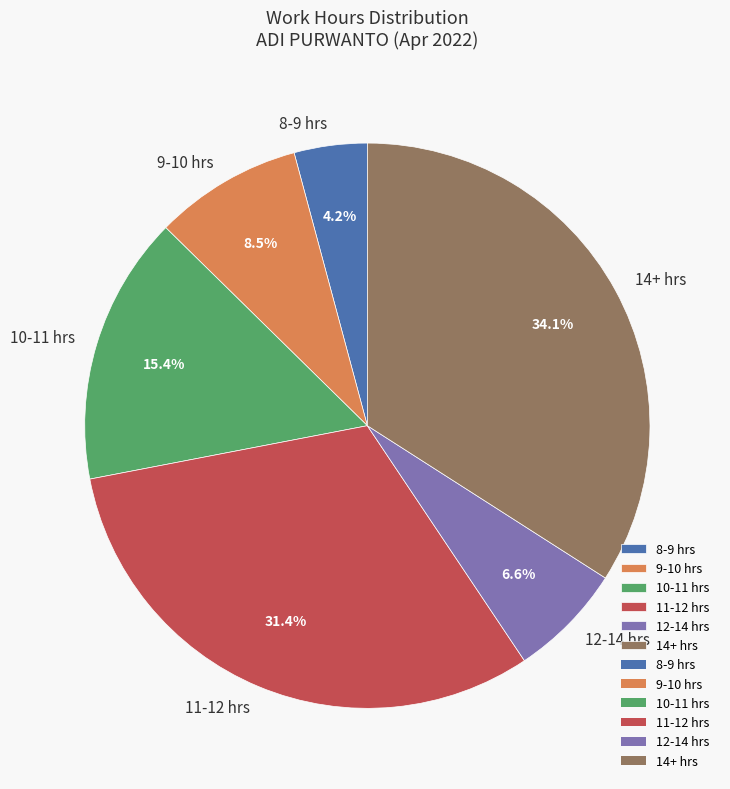

Which slice is the largest?

14+ hrs